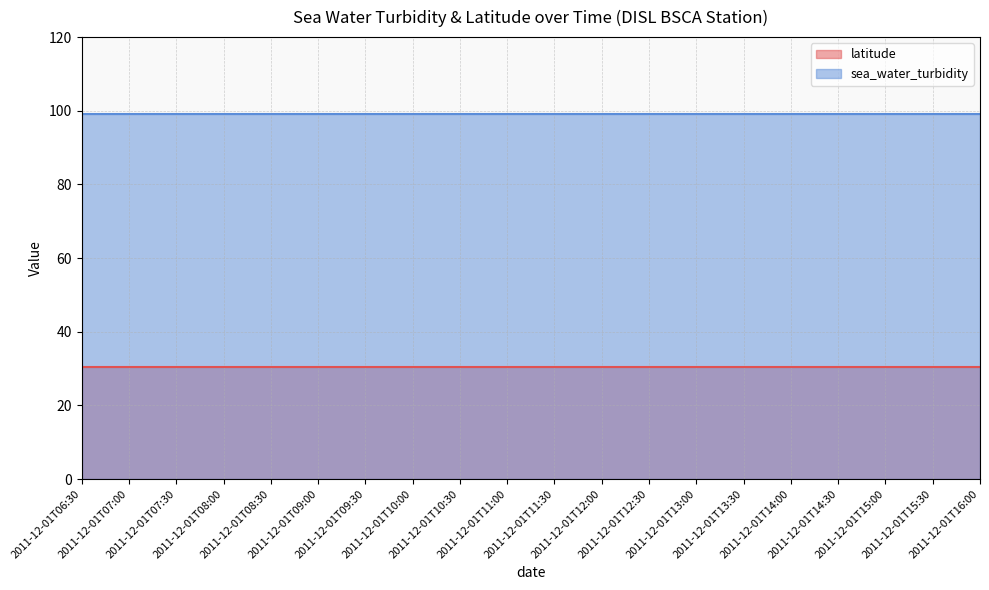

At how many categories does at least one series exceed 52?

20